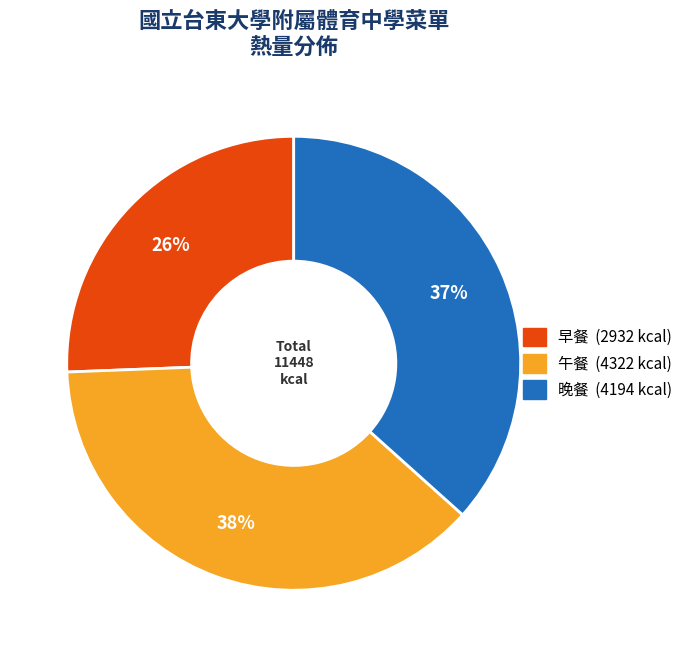

How many slices are in this pie chart?

3